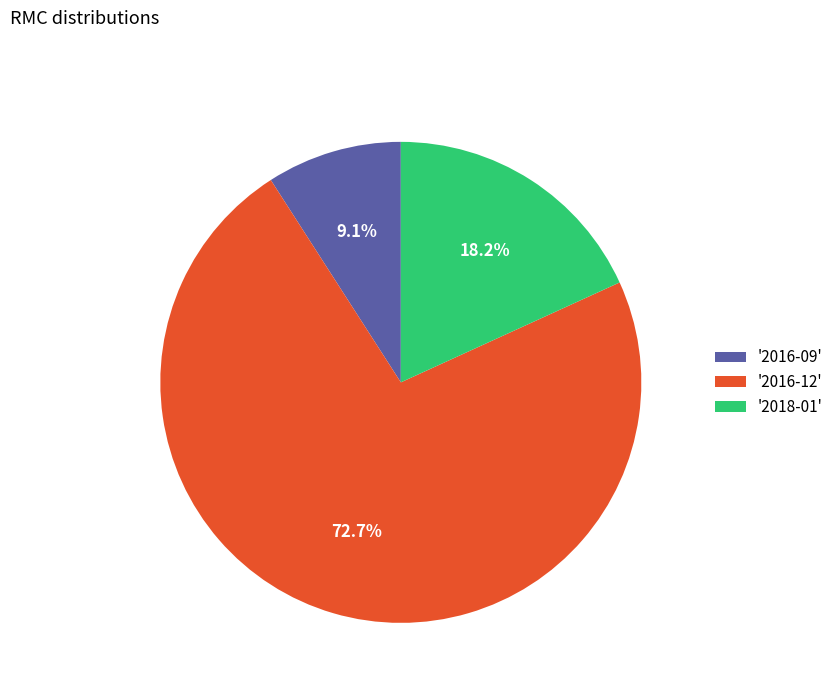

Rank the categories by value from highest to lowest.

'2016-12', '2018-01', '2016-09'